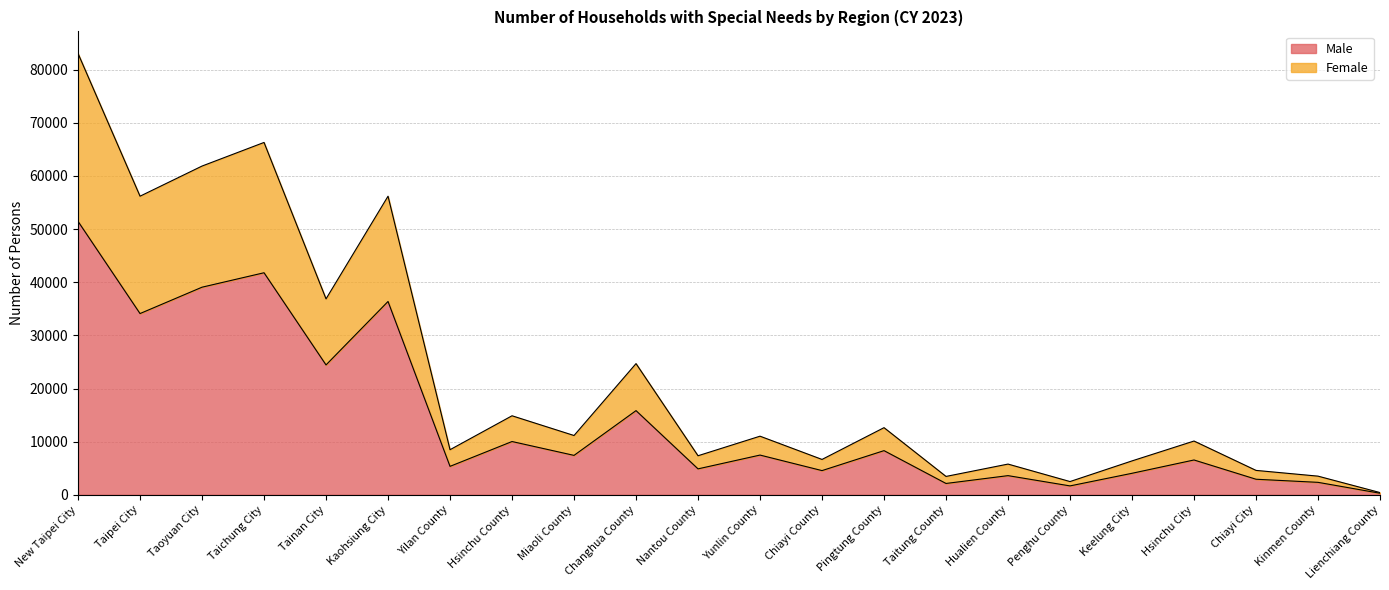

How many interior local peaks does the Female series have?

8